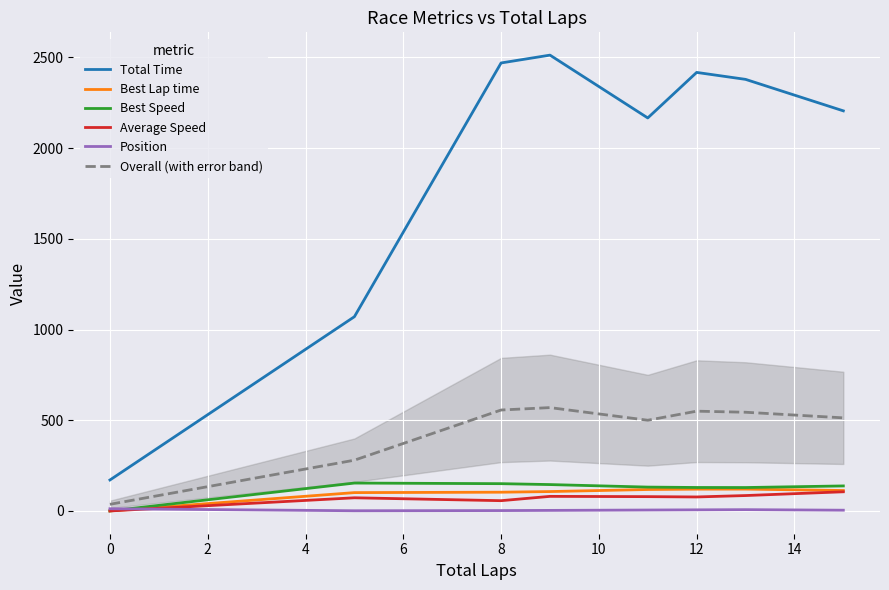

Reading left to right, what are all the values shown in this chart?

Total Time: 170.6	1070.6	2469.2	2512.3	2166.1	2417.0	2378.7	2205.2
Best Lap time: 0.0	101.0	103.2	106.8	118.1	120.0	120.3	112.6
Best Speed: 0.0	153.6	150.3	145.3	131.4	129.2	128.9	137.8
Average Speed: 0.0	72.4	56.5	80.3	78.8	77.0	84.8	105.5
Position: 12.0	1.0	2.0	3.0	5.0	6.0	7.0	4.0
Overall (with error band): 36.5	279.7	556.2	569.5	499.9	549.9	544.0	513.0